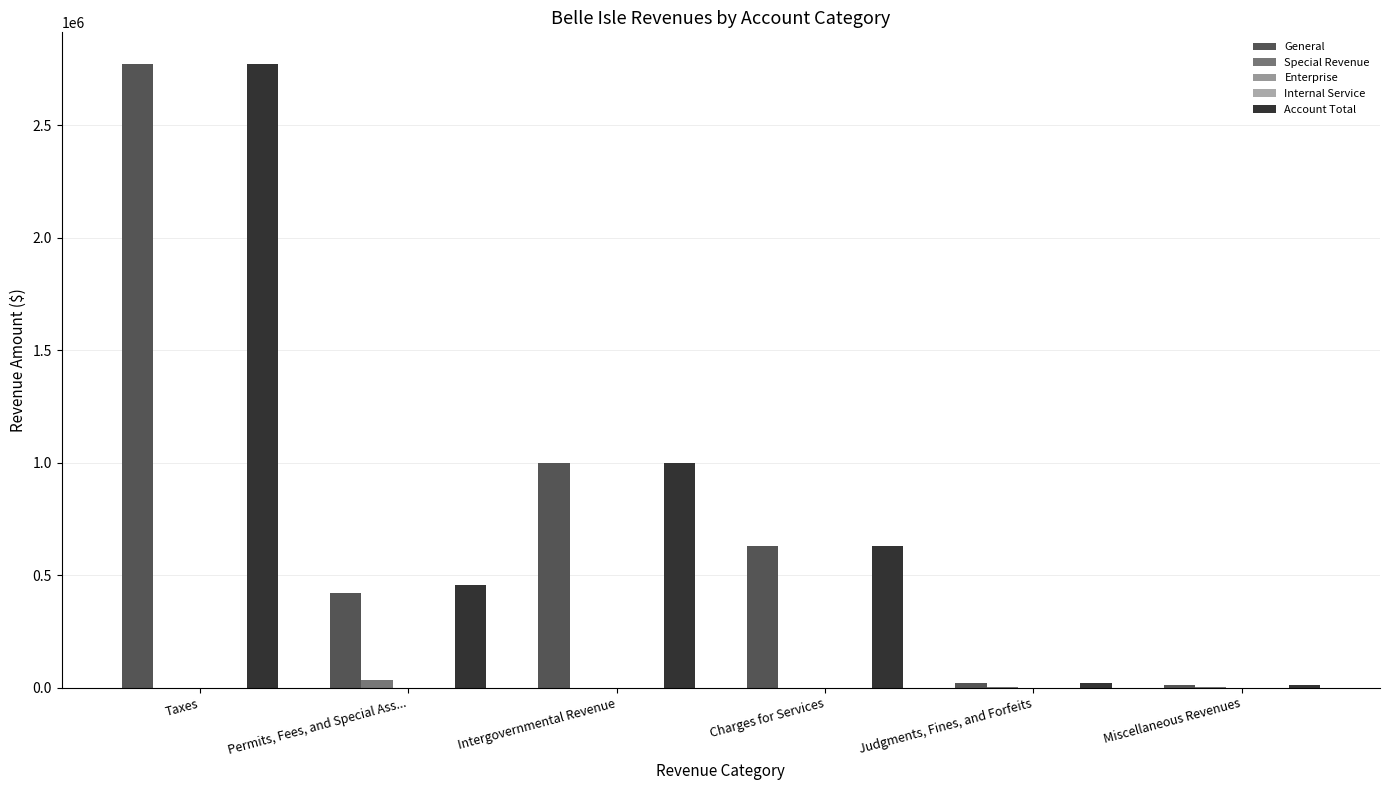

What are all the series names shown in the legend?

General, Special Revenue, Enterprise, Internal Service, Account Total